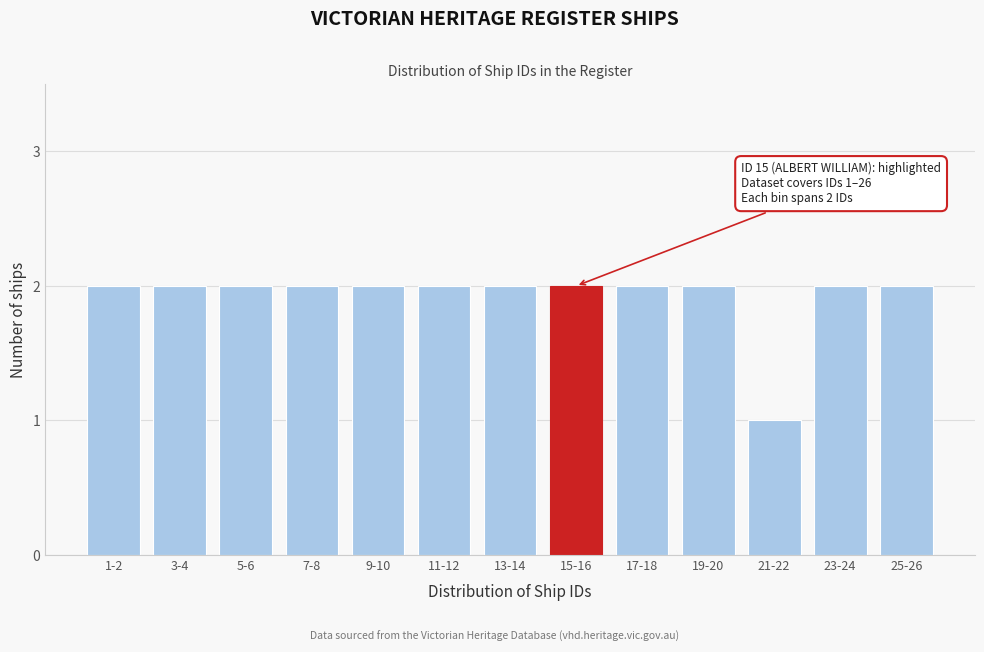

Reading right to left, list all the values displayed in this chart.

2	2	1	2	2	2	2	2	2	2	2	2	2